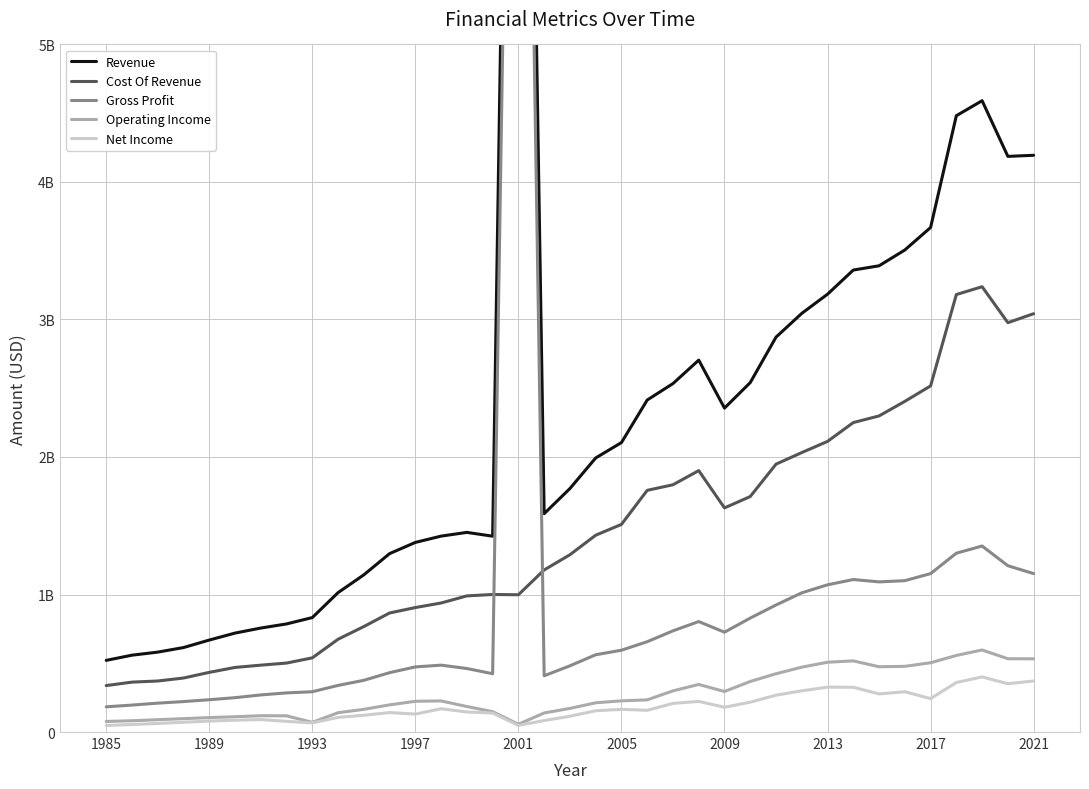

Between 28 and 31, which is larger?

31